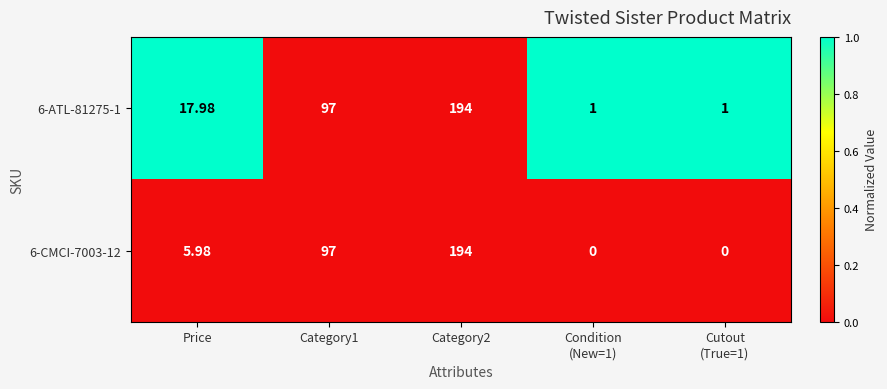

Where does the 6-CMCI-7003-12 series first go above 5?

Price